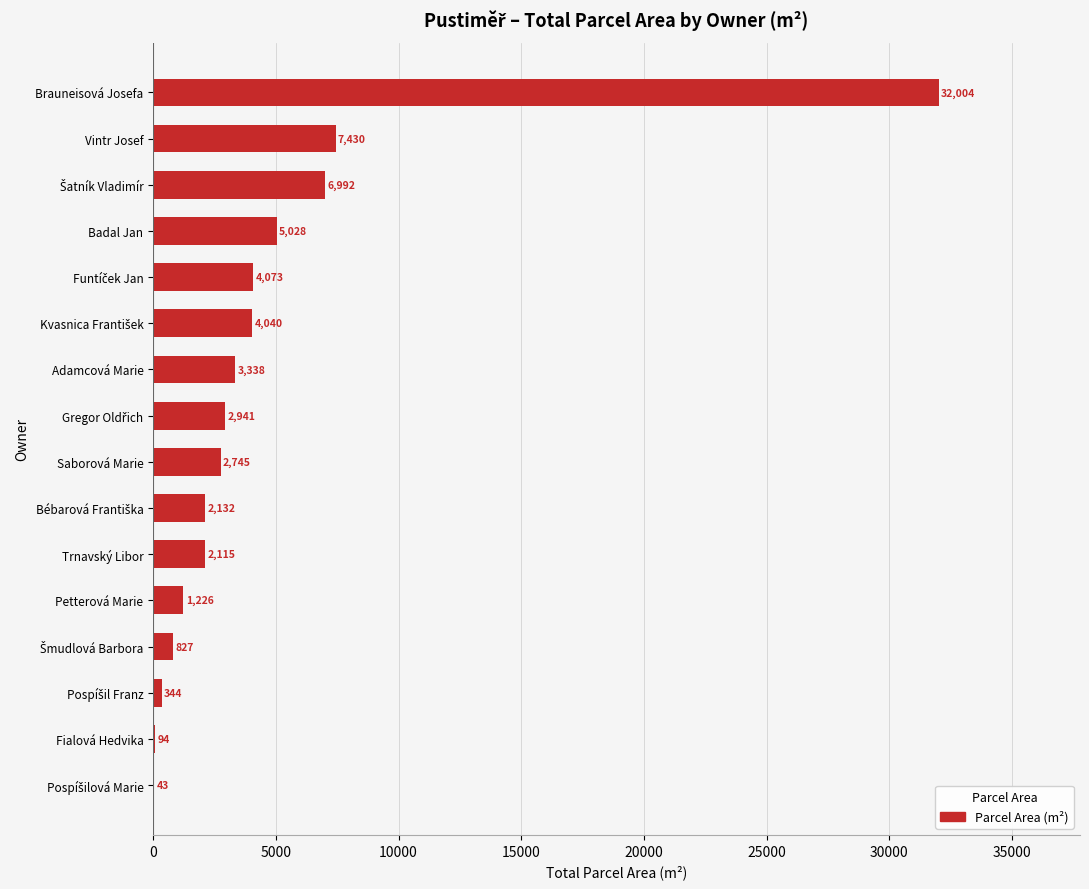

Approximately how many times larger is the value at Adamcová Marie compared to Fialová Hedvika?

35.5